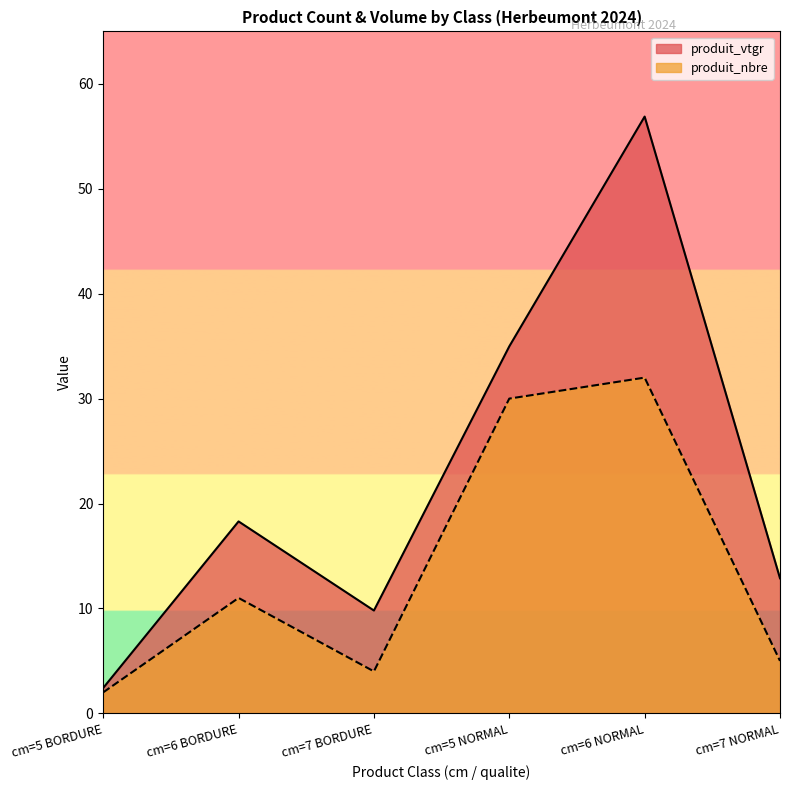

The produit_vtgr series shows 12.9 at cm=7 NORMAL. True or false?

True